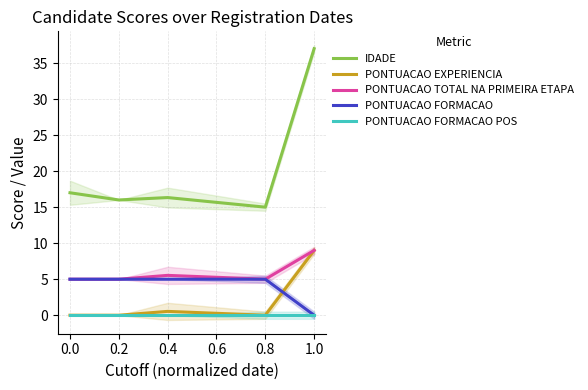

True or false: PONTUACAO EXPERIENCIA and IDADE cross at least once.

False